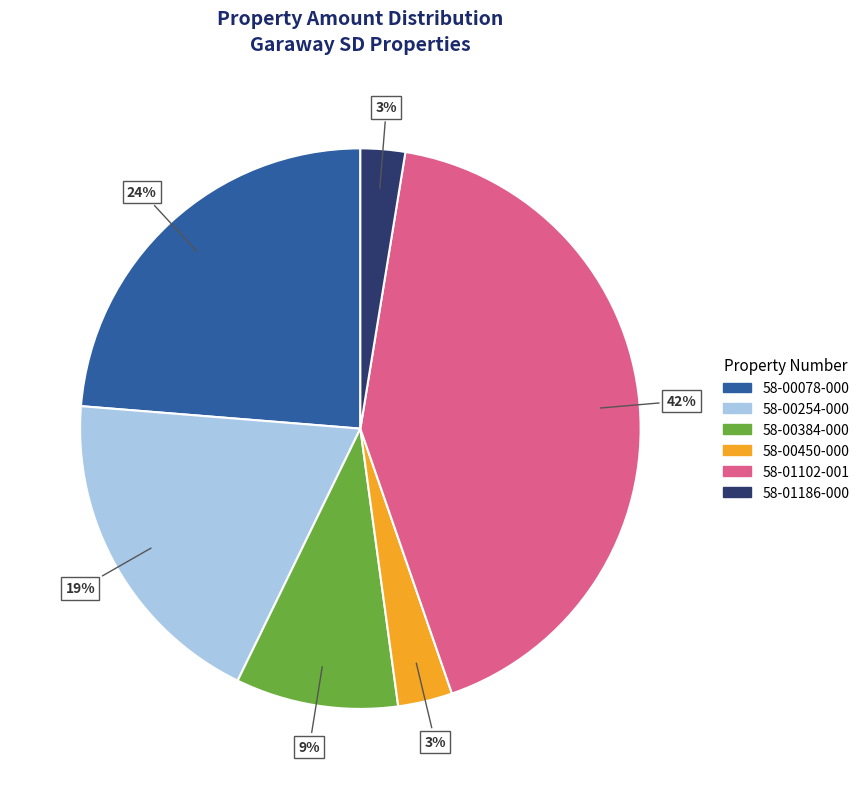

Do 58-01102-001 and 58-00450-000 together represent more than half of the pie?

No